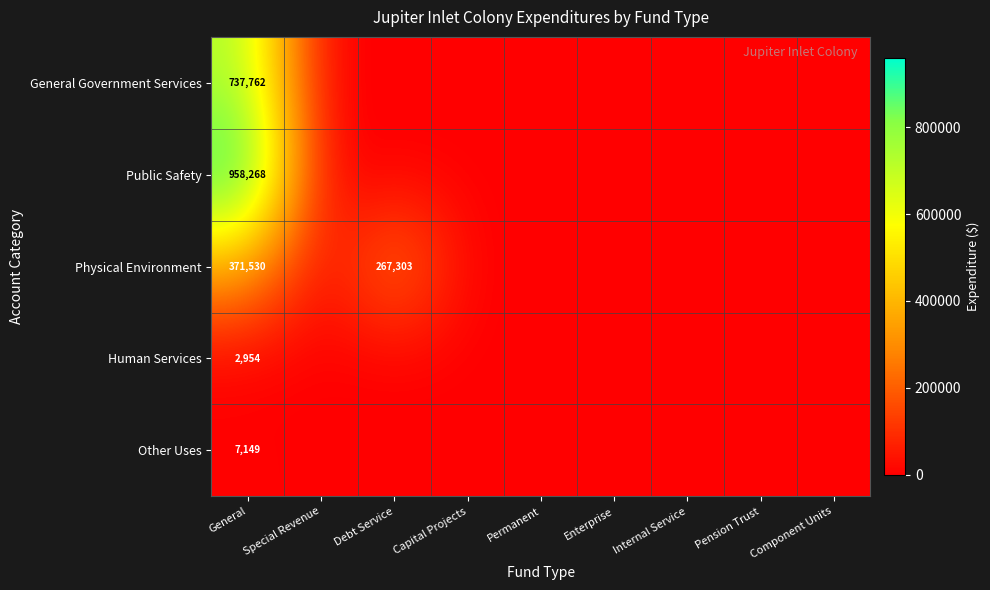

How many values in General Government Services are above zero?

1